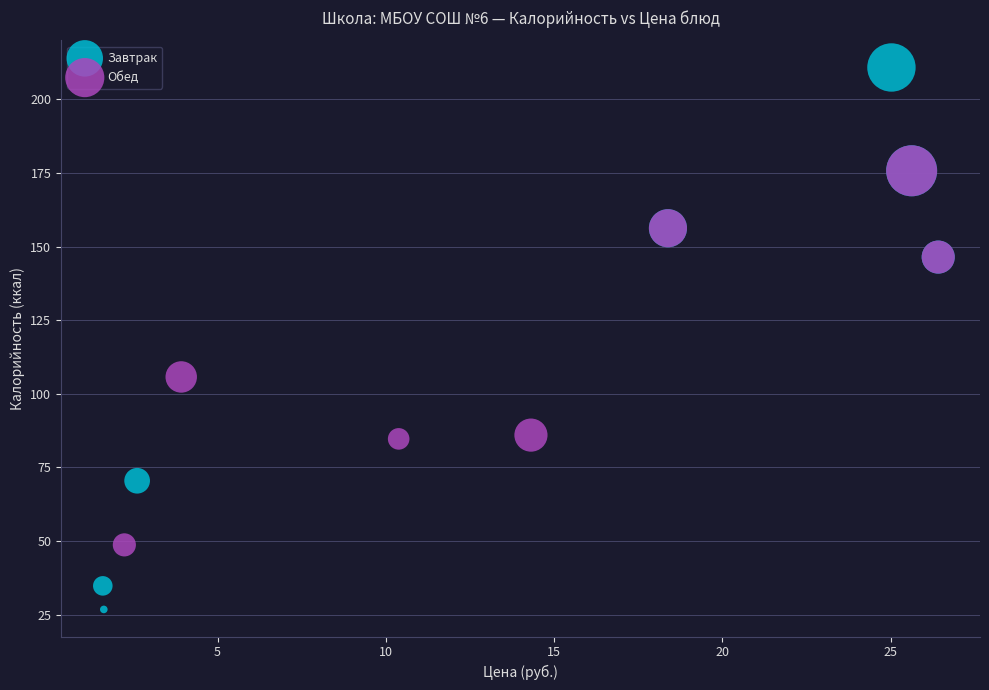

What are all the series names shown in the legend?

Завтрак, Обед